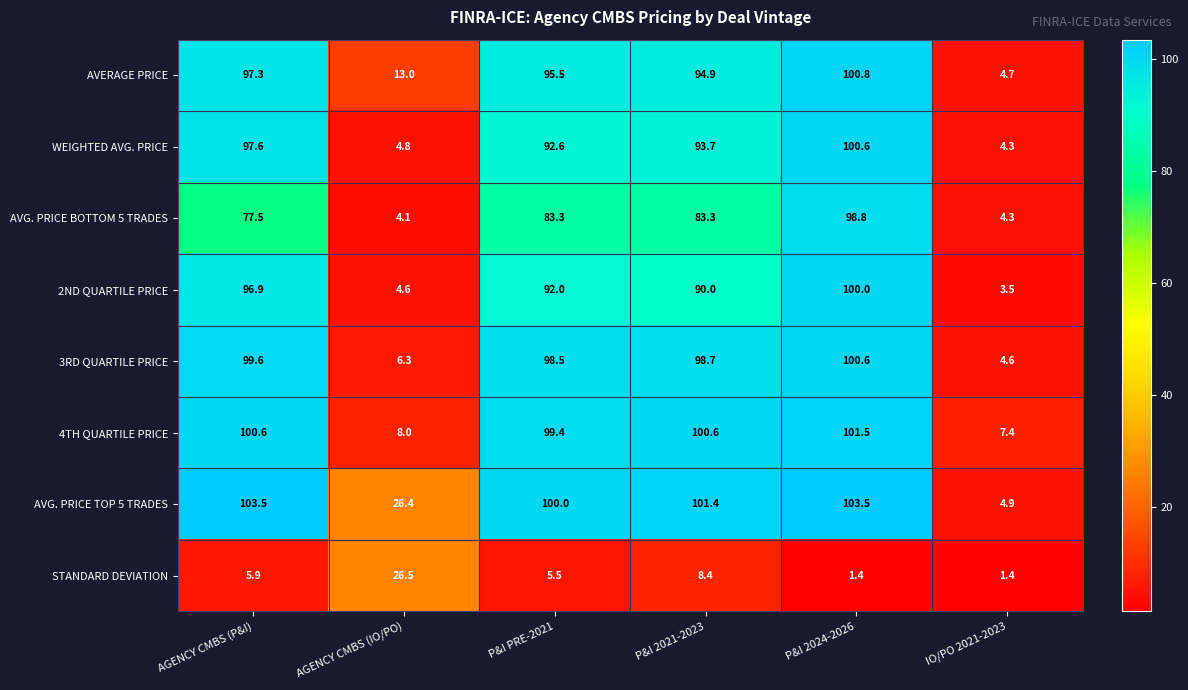

What is the total value across all series at AGENCY CMBS (IO/PO)?

93.7